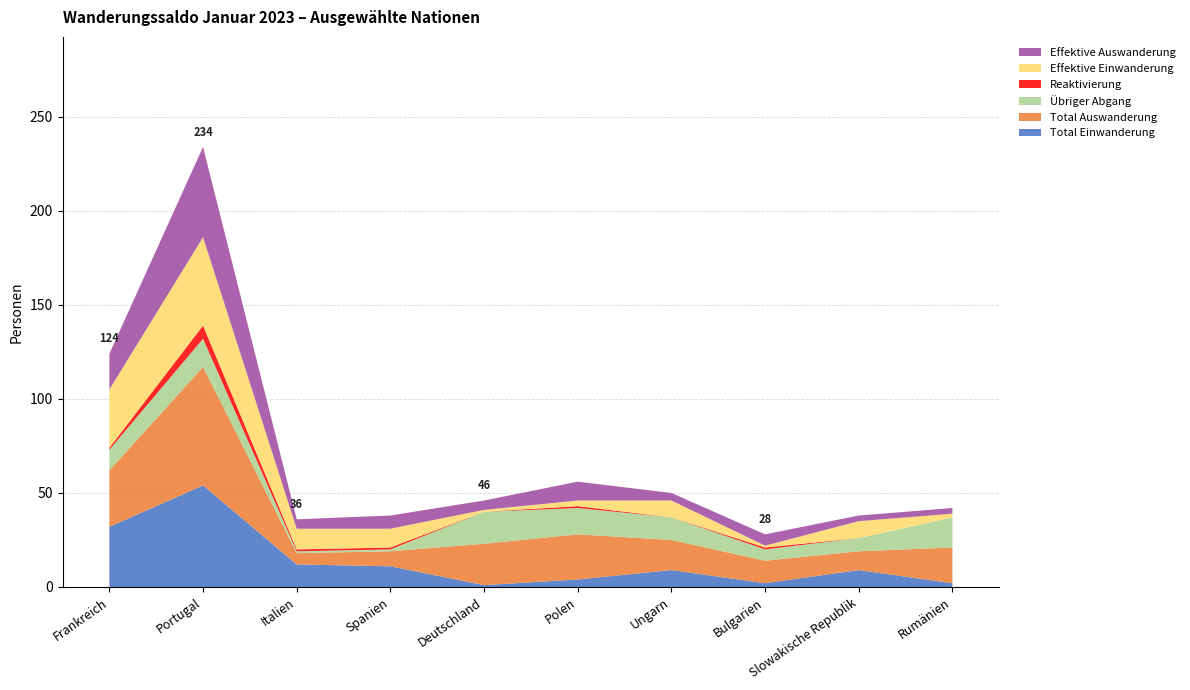

Reading right to left, what are all the values shown in this chart?

Total Einwanderung: Rumänien=2	Slowakische Republik=9	Bulgarien=2	Ungarn=9	Polen=4	Deutschland=1	Spanien=11	Italien=12	Portugal=54	Frankreich=32
Total Auswanderung: Rumänien=19	Slowakische Republik=10	Bulgarien=12	Ungarn=16	Polen=24	Deutschland=22	Spanien=8	Italien=6	Portugal=63	Frankreich=30
Übriger Abgang: Rumänien=16	Slowakische Republik=7	Bulgarien=6	Ungarn=12	Polen=14	Deutschland=17	Spanien=1	Italien=1	Portugal=15	Frankreich=11
Reaktivierung: Rumänien=0	Slowakische Republik=0	Bulgarien=1	Ungarn=0	Polen=1	Deutschland=0	Spanien=1	Italien=1	Portugal=7	Frankreich=1
Effektive Einwanderung: Rumänien=2	Slowakische Republik=9	Bulgarien=1	Ungarn=9	Polen=3	Deutschland=1	Spanien=10	Italien=11	Portugal=47	Frankreich=31
Effektive Auswanderung: Rumänien=3	Slowakische Republik=3	Bulgarien=6	Ungarn=4	Polen=10	Deutschland=5	Spanien=7	Italien=5	Portugal=48	Frankreich=19